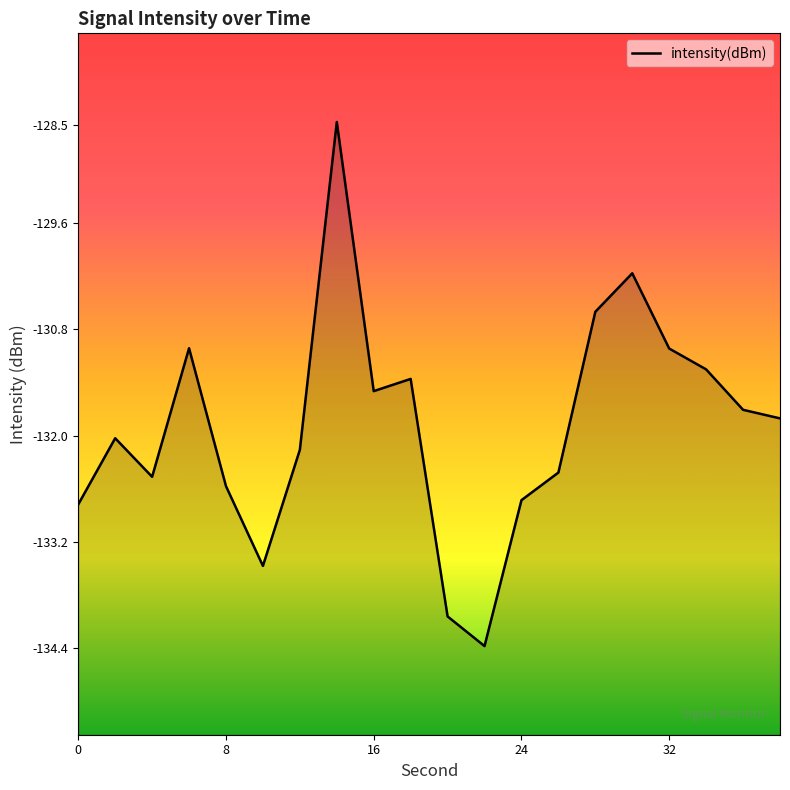

What is the average value?

-131.9